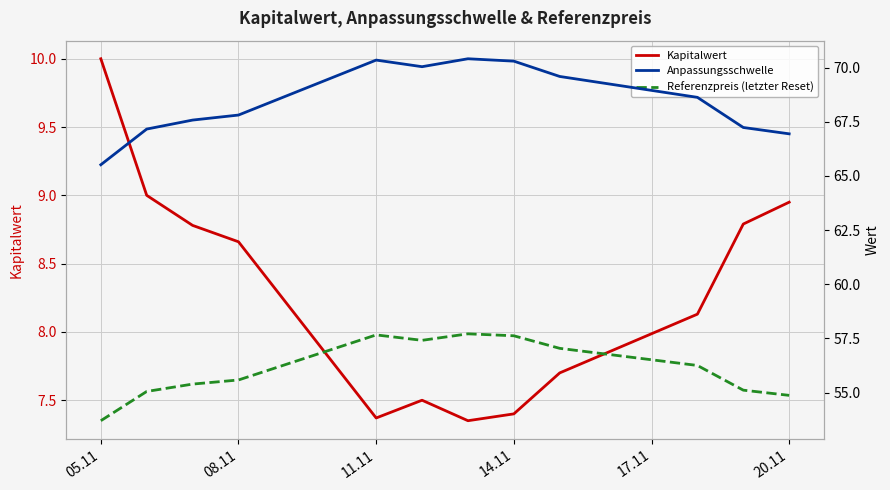

True or false: Anpassungsschwelle has more than 0 points higher than both neighbors.

True